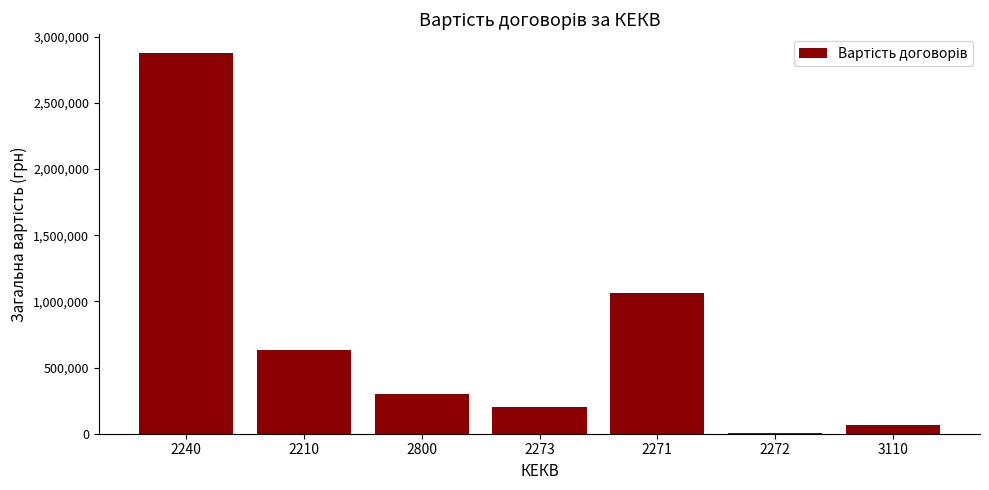

What is the change in value from 2240 to 2210?

-2244179.7